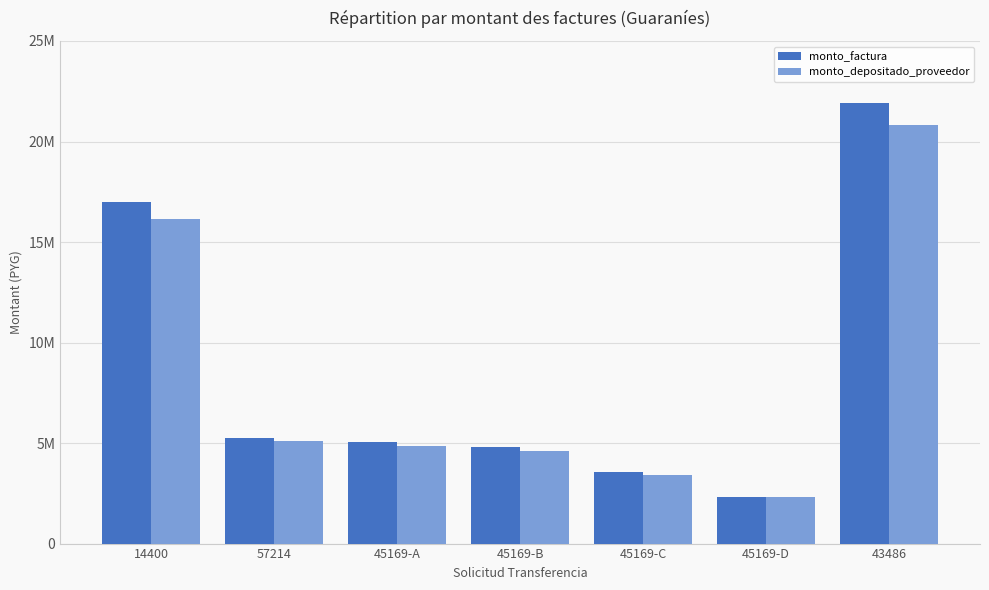

What are all the series names shown in the legend?

monto_factura, monto_depositado_proveedor